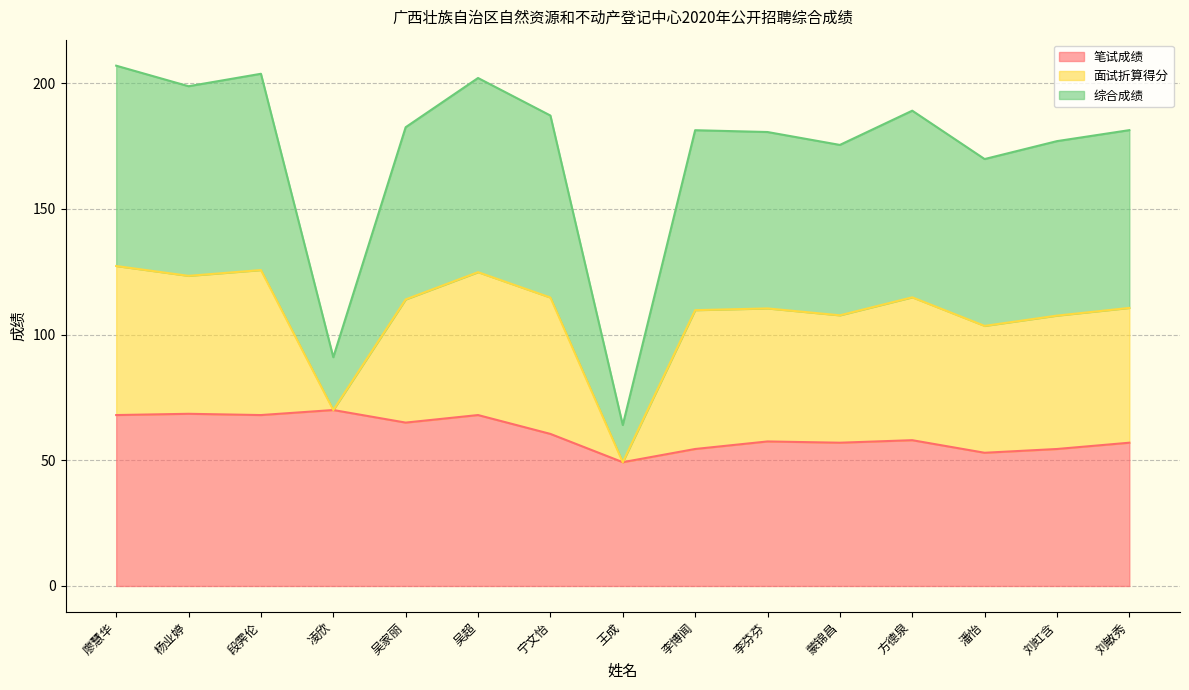

What is the maximum value for 笔试成绩?

70.0